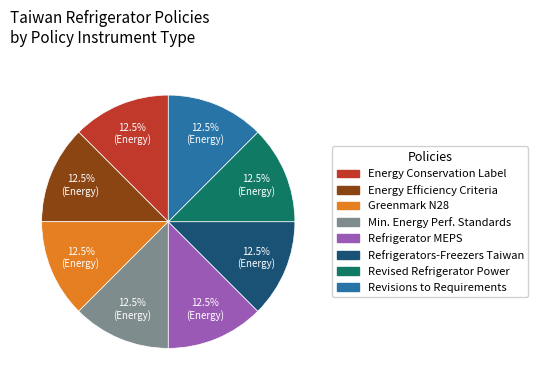

Count the number of slices in the pie.

8